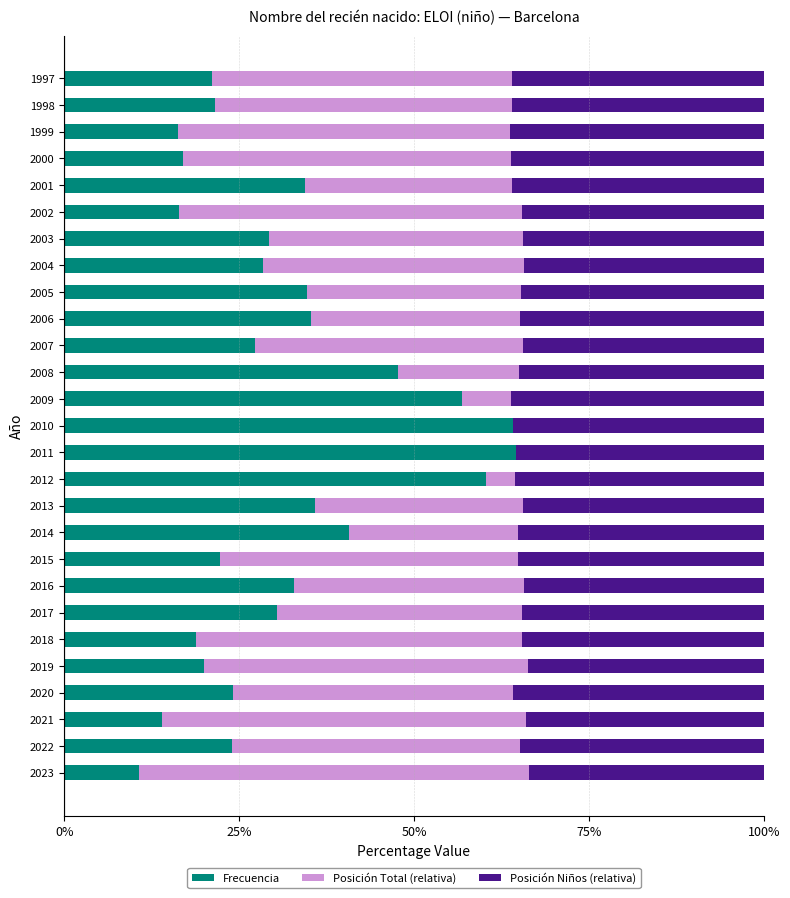

Is the value of Posición Niños (relativa) at 2013 greater than the value of Frecuencia at 2005?

No